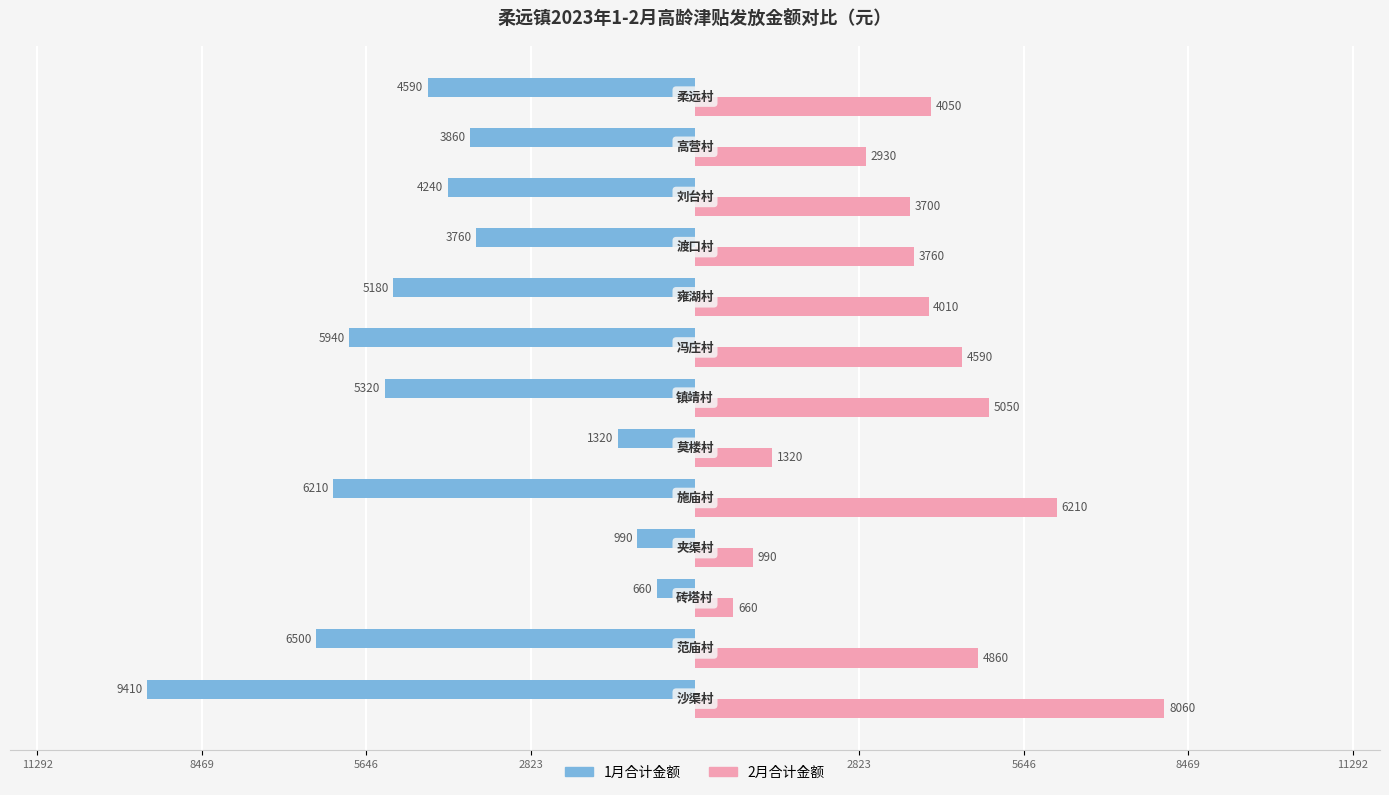

What are all the series names shown in the legend?

1月合计金额, 2月合计金额